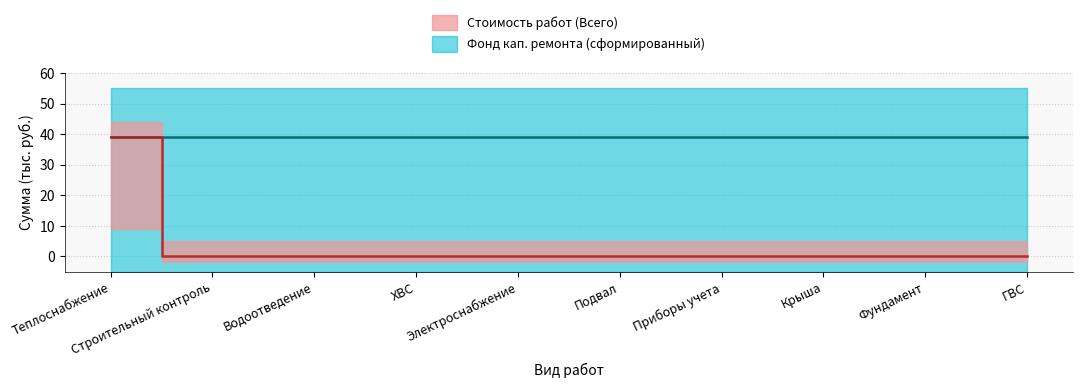

What is the average value of the Стоимость работ (Всего) series?

3.9